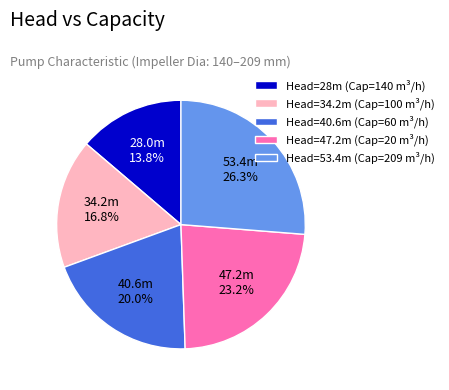

Is there a majority slice in this chart?

No